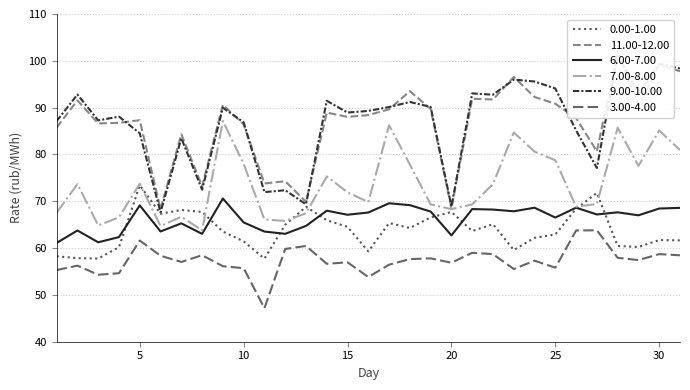

What is the sum of all 11.00-12.00 values?

2686.5